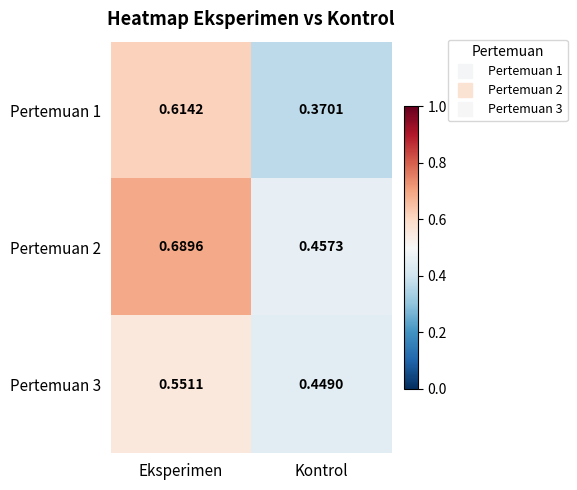

At which label is Pertemuan 1 closest to 0?

Kontrol